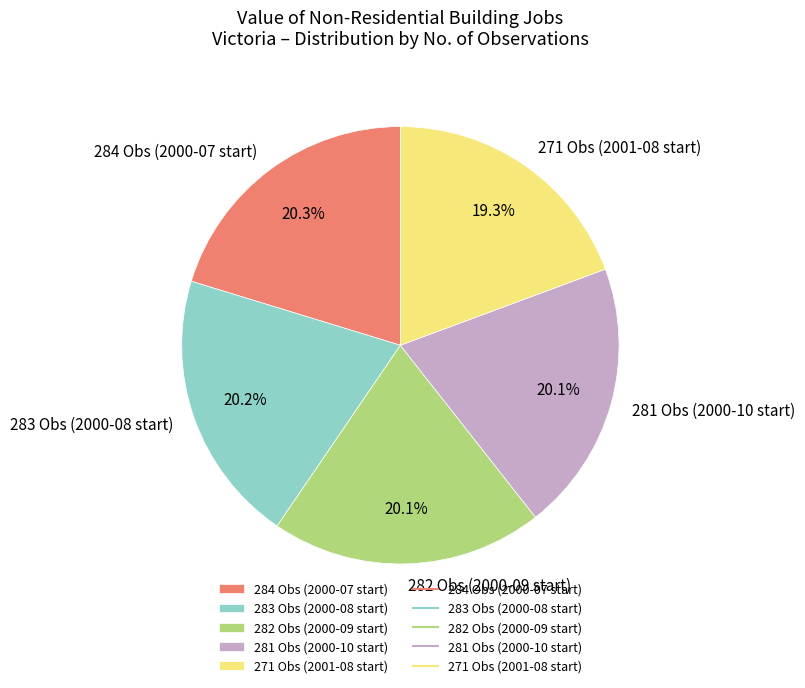

To the nearest percent, what is the average slice percentage?

20%